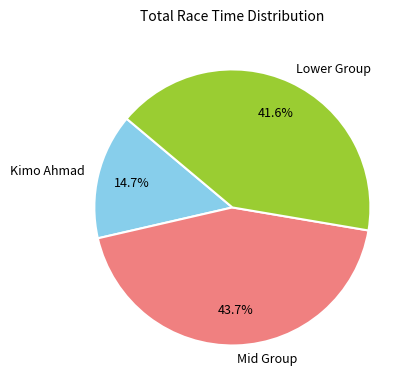

Do Kimo Ahmad and Lower Group together represent more than half of the pie?

Yes